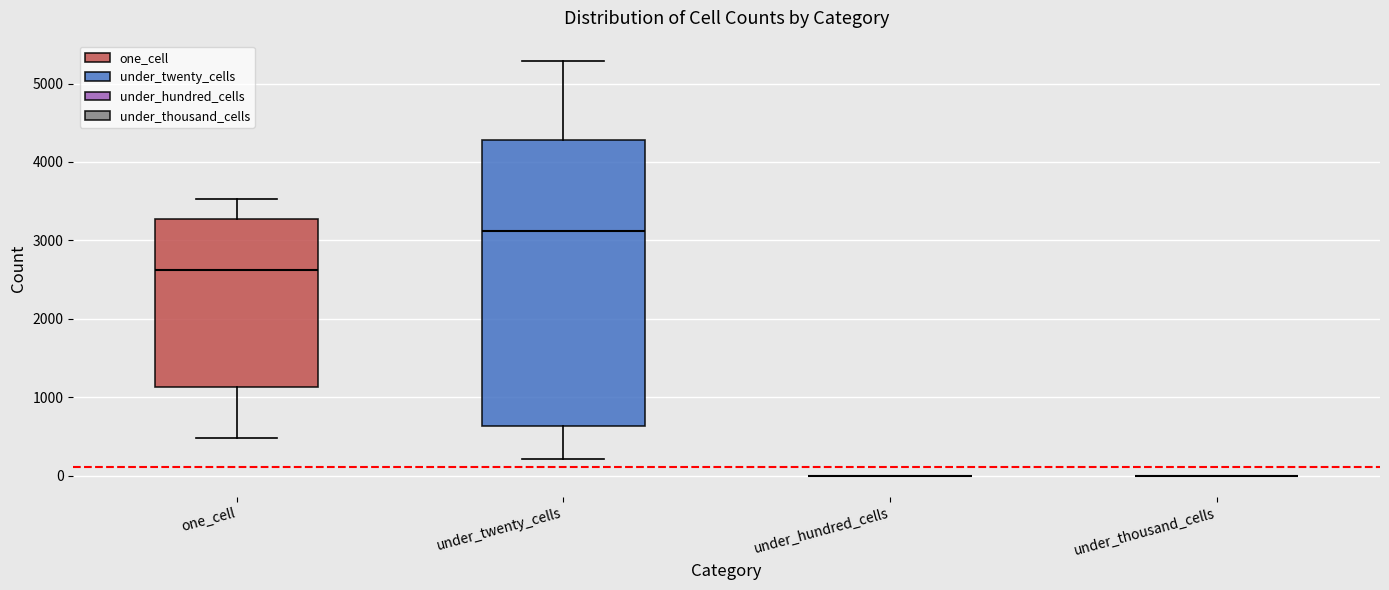

Comparing the boxes themselves (not the whiskers), which one is the tallest?

under_twenty_cells